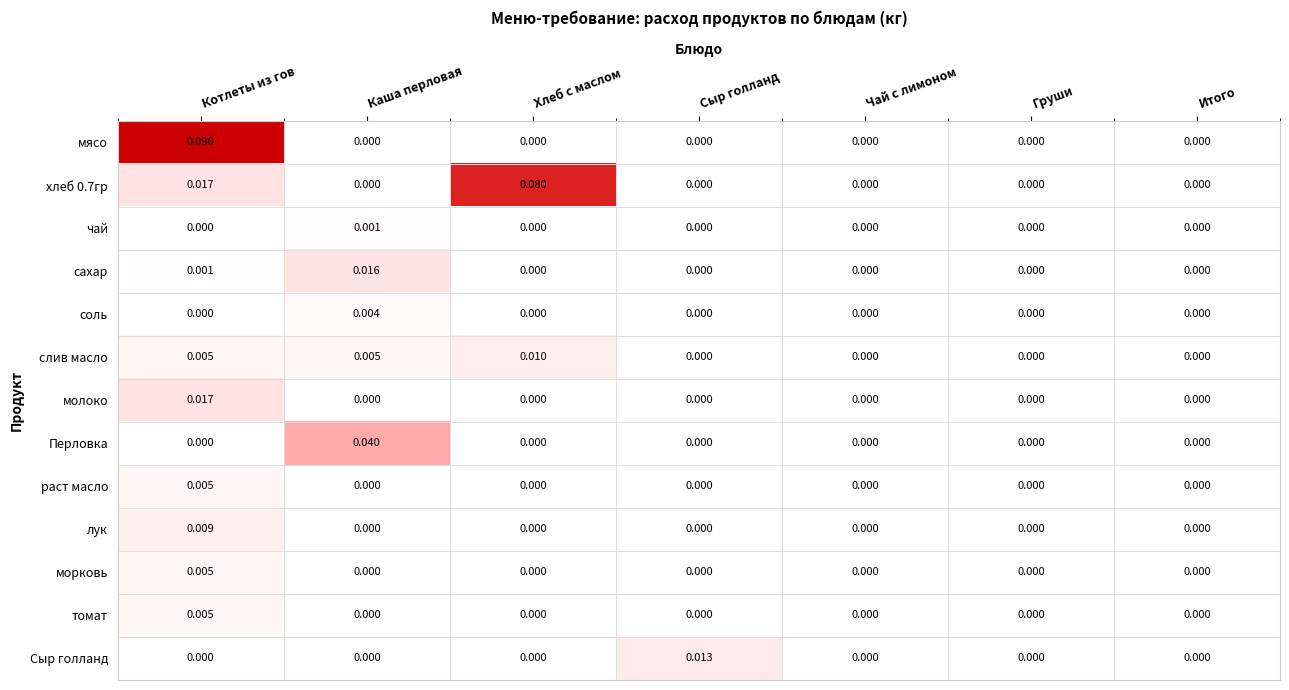

At which category is the sum across all series the highest?

Котлеты из гов